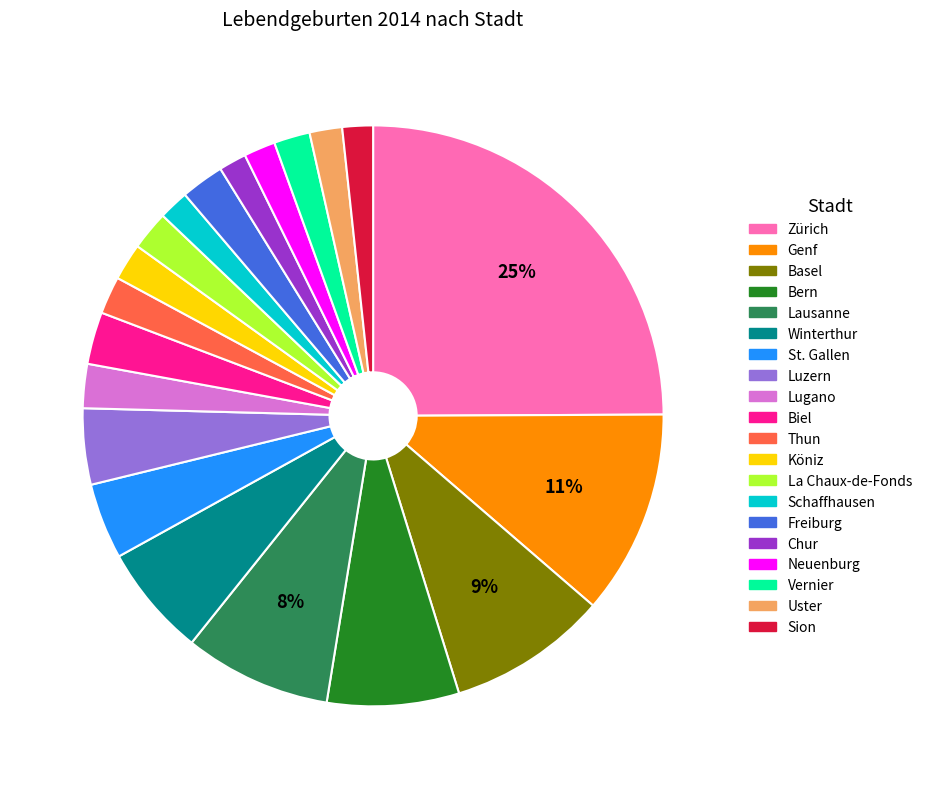

To the nearest percent, what portion does Chur represent?

2%